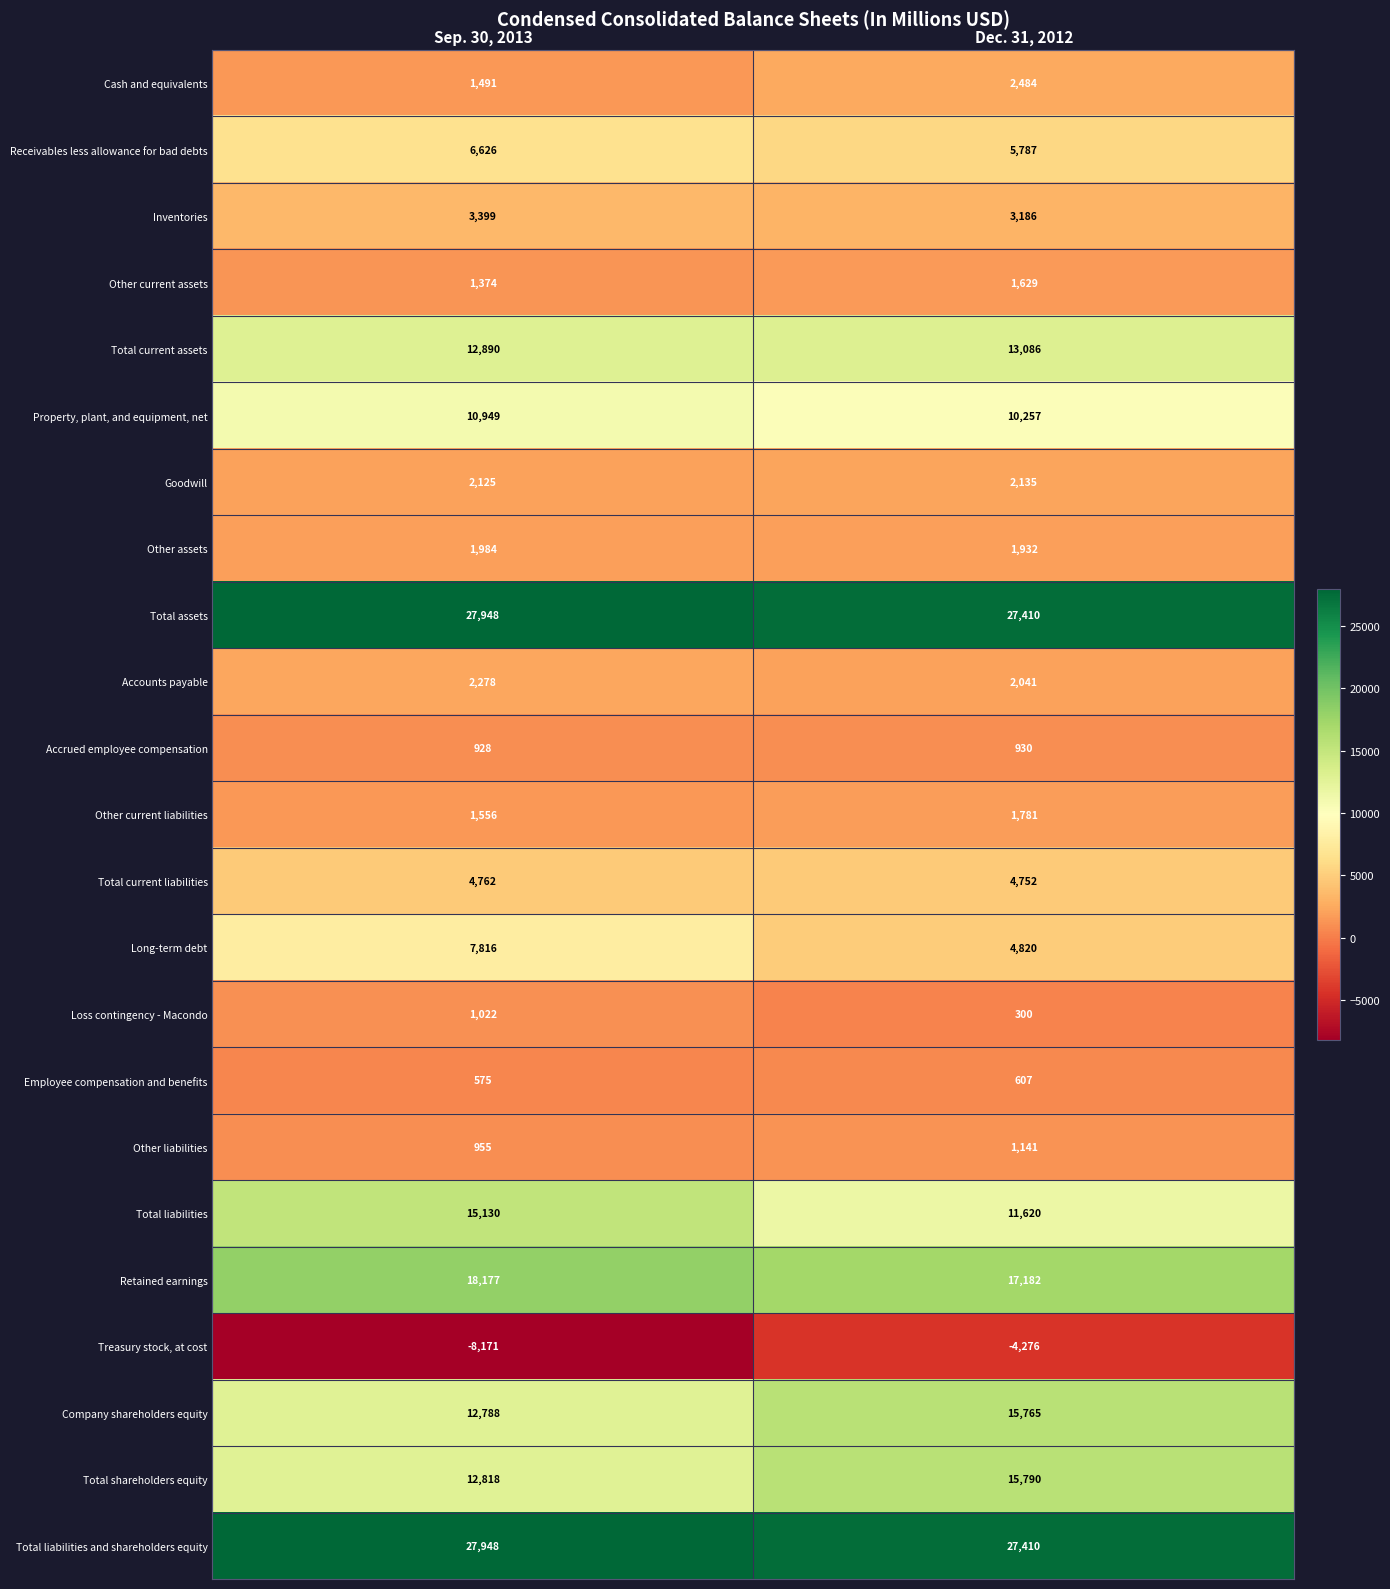

Read the Employee compensation and benefits value at Dec. 31, 2012, to the nearest 10.

610